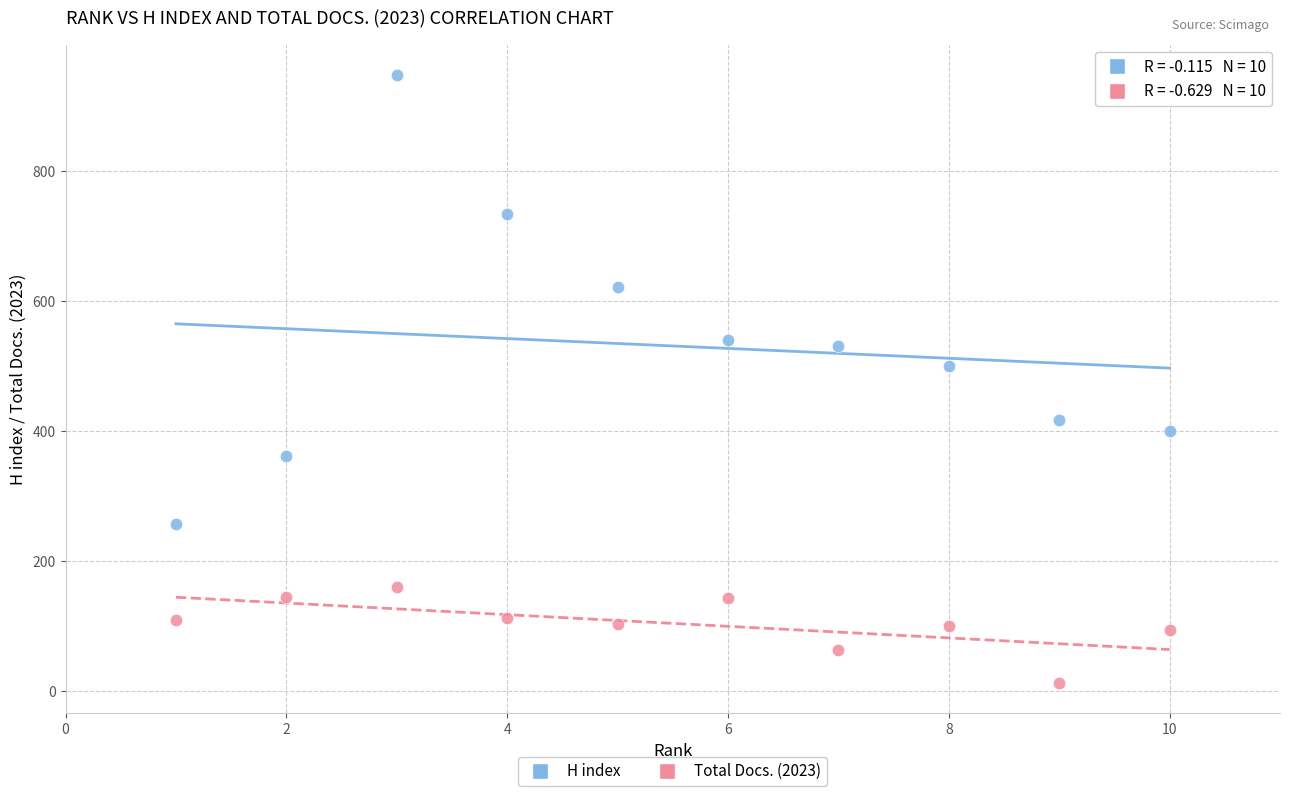

Which series reaches the maximum Y coordinate?

H index